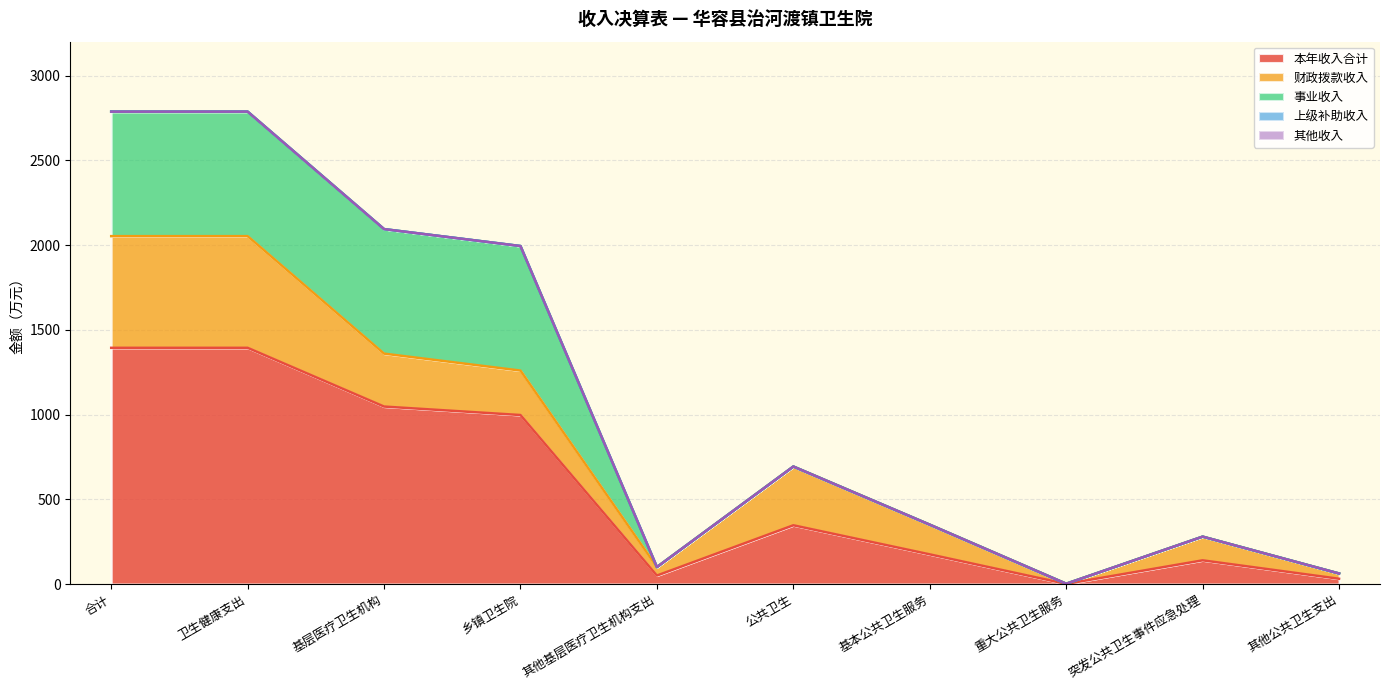

What is the spread (max minus min) of values at 基层医疗卫生机构?

1047.0